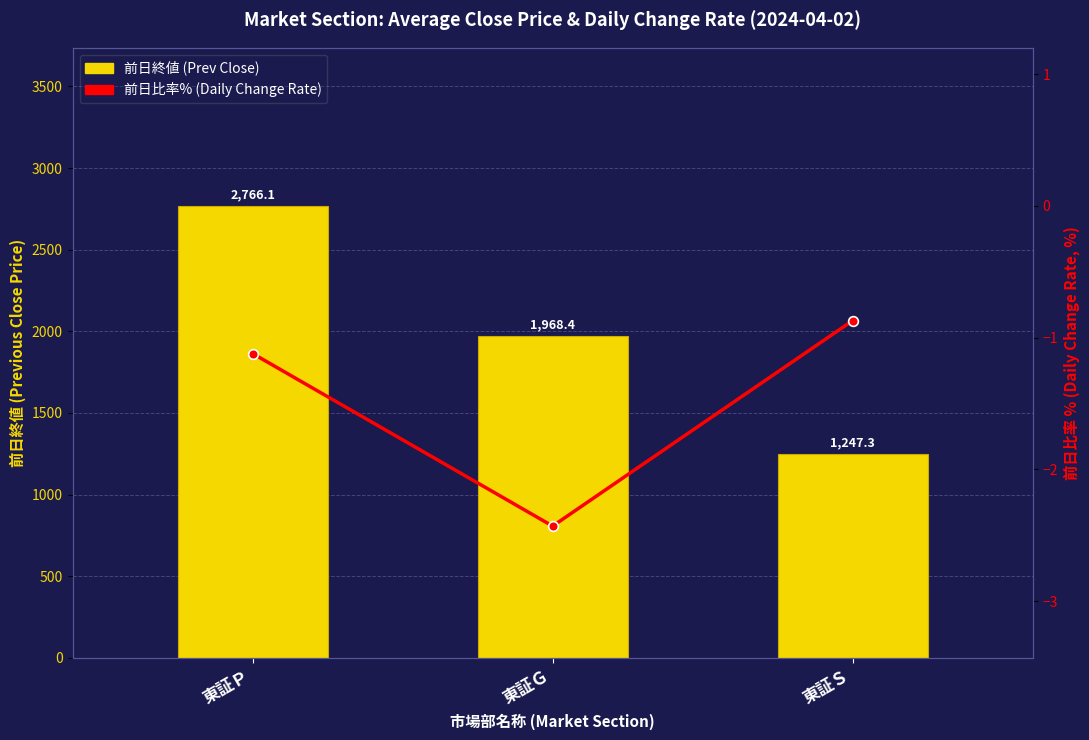

What is the difference between the highest and lowest values at 東証Ｐ?

2767.2